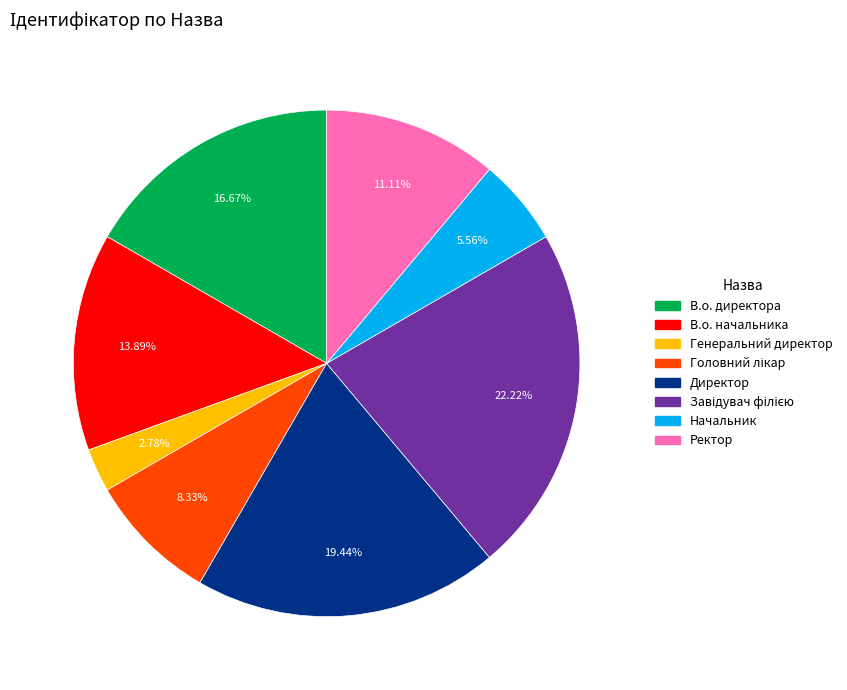

What is the smallest slice in the pie chart?

Генеральний директор